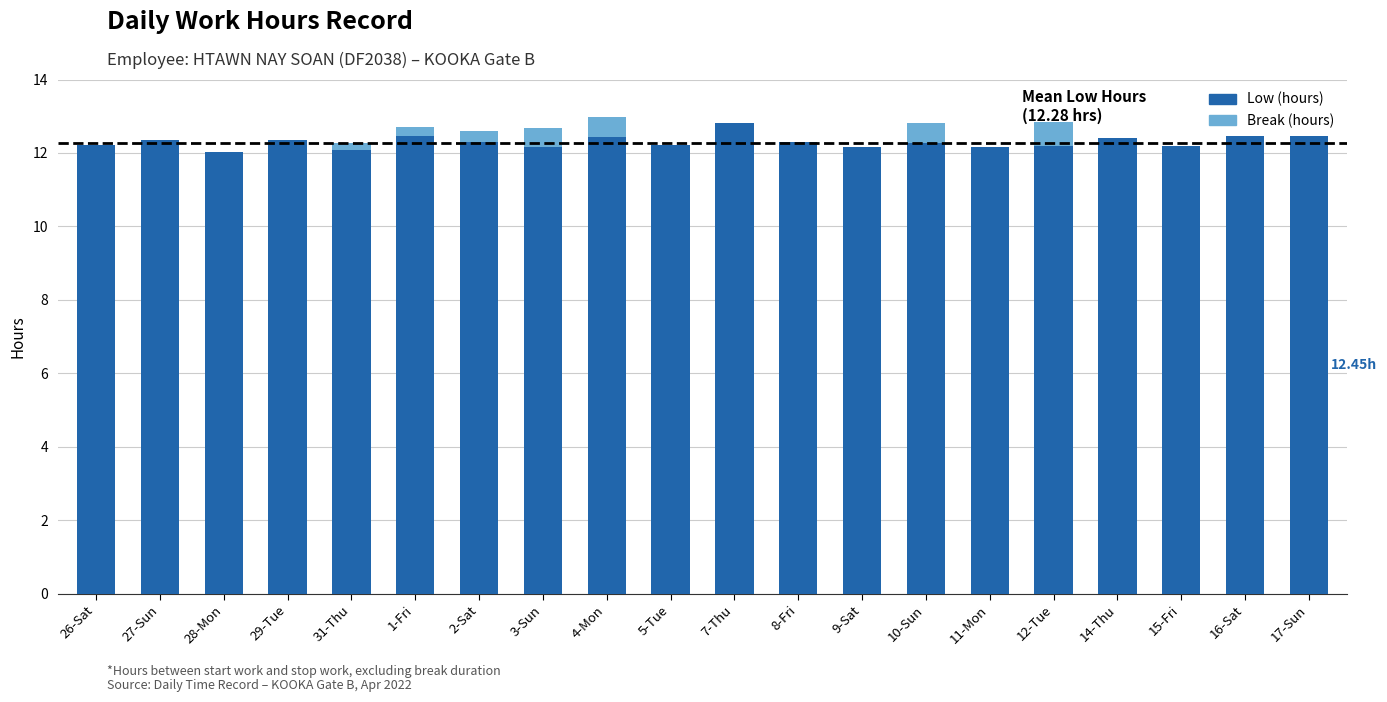

What is the sum of all Low (hours) values?

246.0